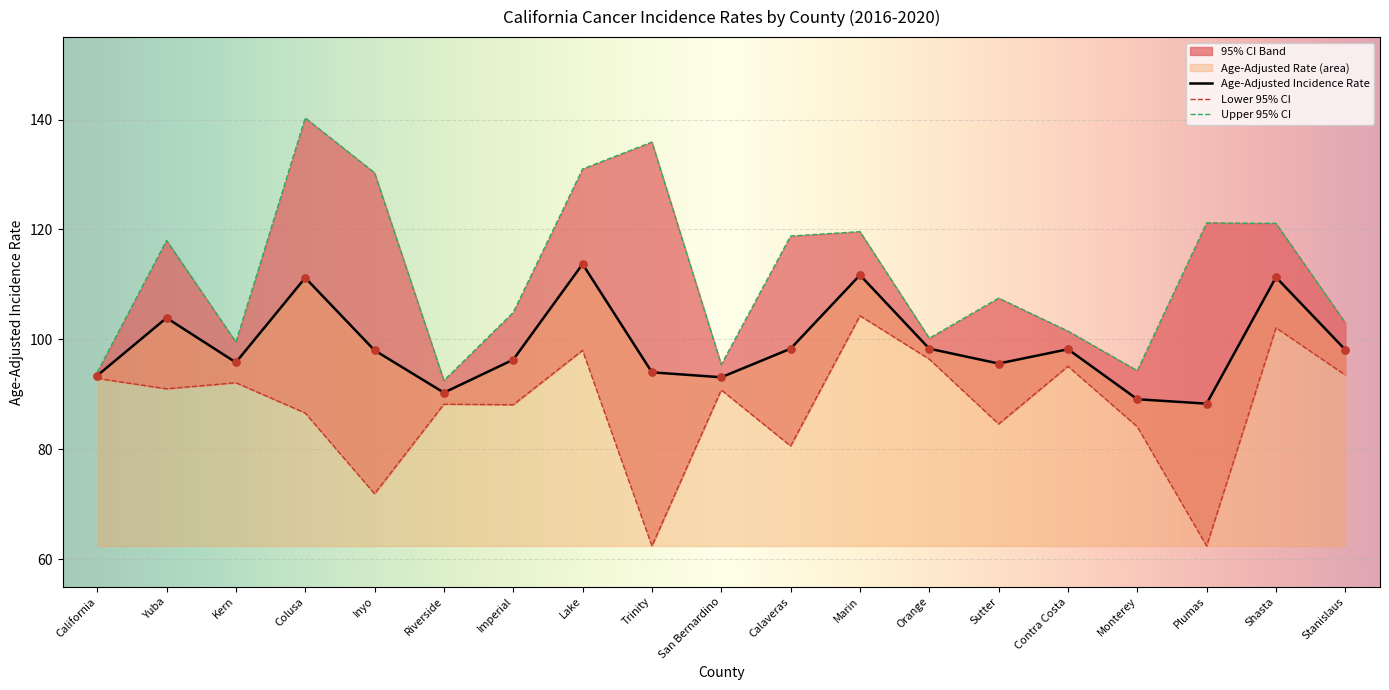

Which series reaches the maximum Y coordinate?

Upper 95% CI